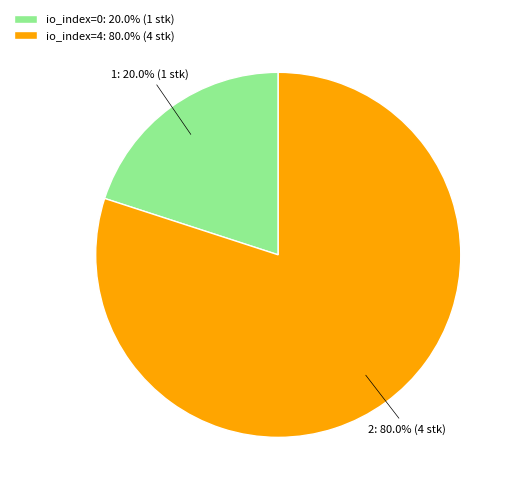

Does io_index=0 account for over 50% of the chart?

No